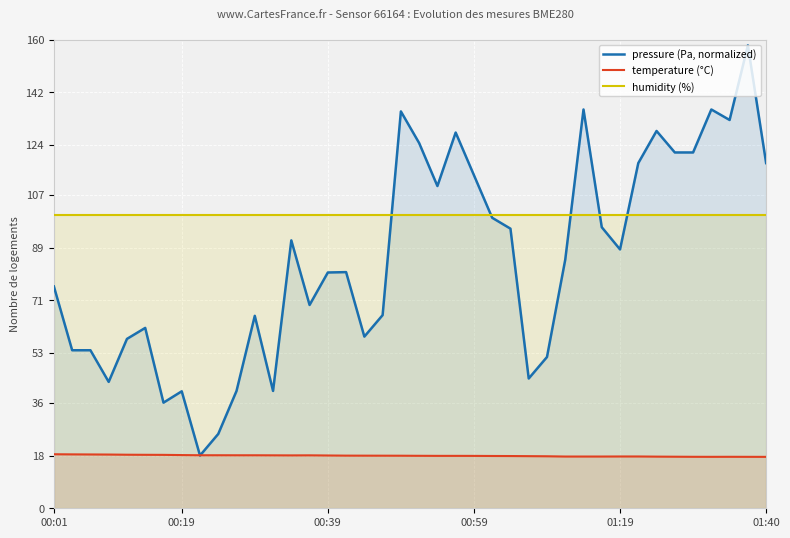

True or false: temperature has a value of 6.8 at 25.

False